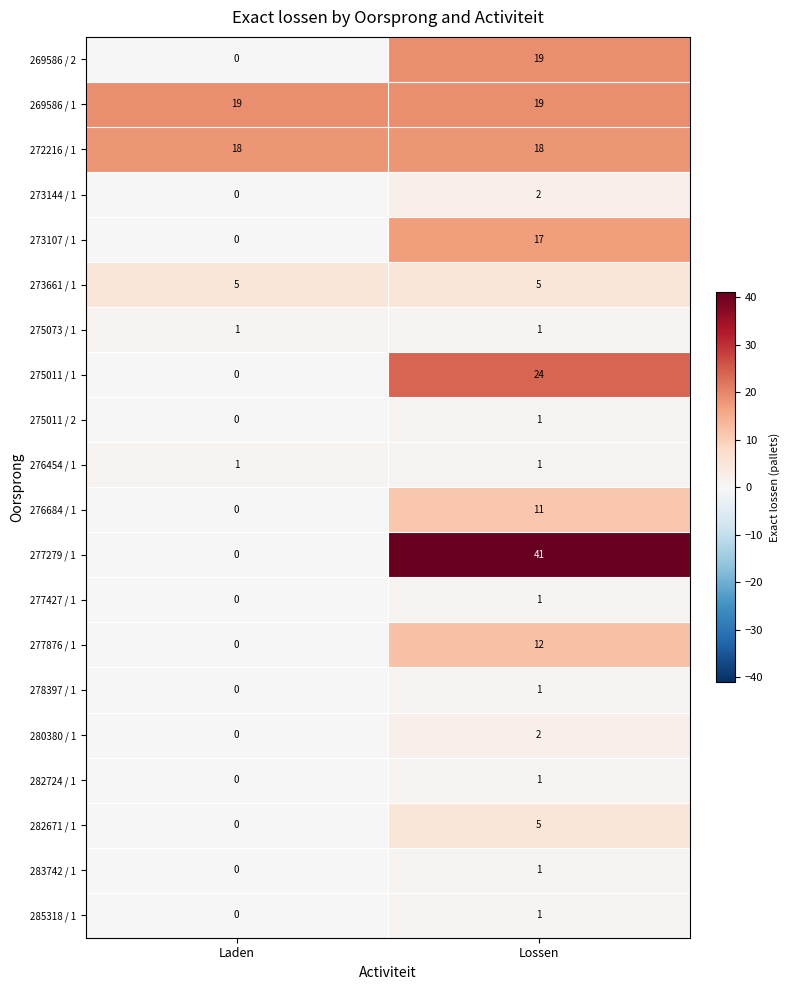

Rank the categories by 277876 / 1 value from highest to lowest.

Lossen, Laden